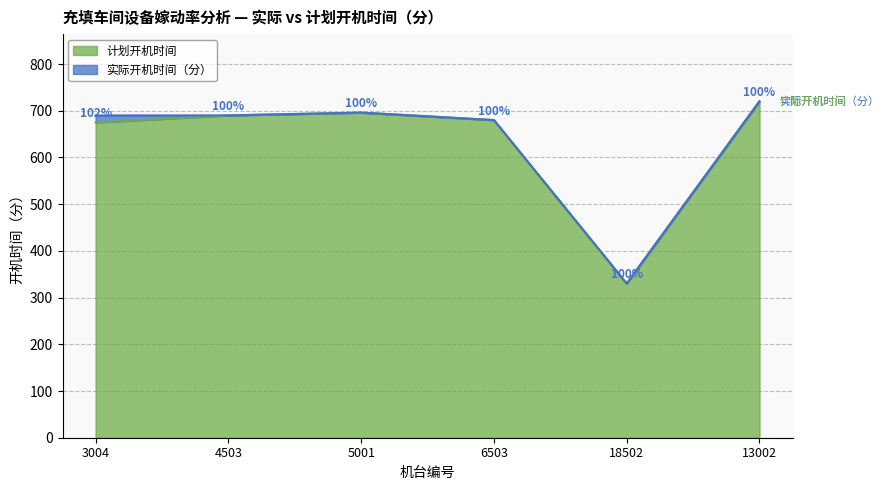

Which category has the highest value in the 实际开机时间（分） series?

13002